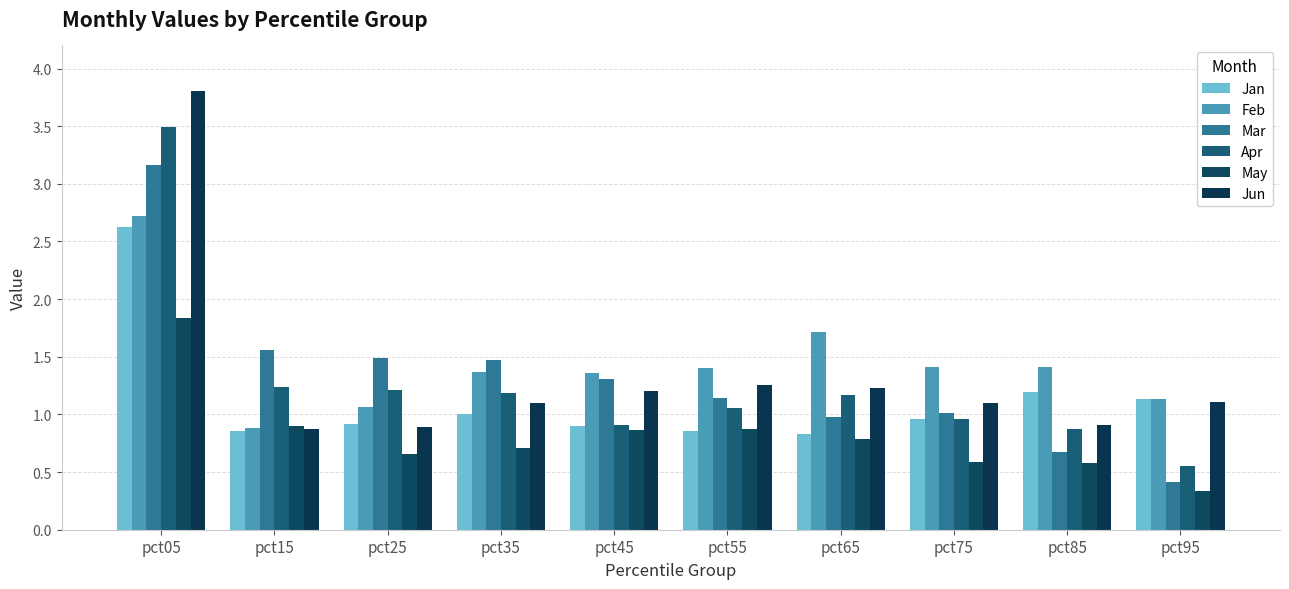

Which category has the lowest value across all series?

pct95